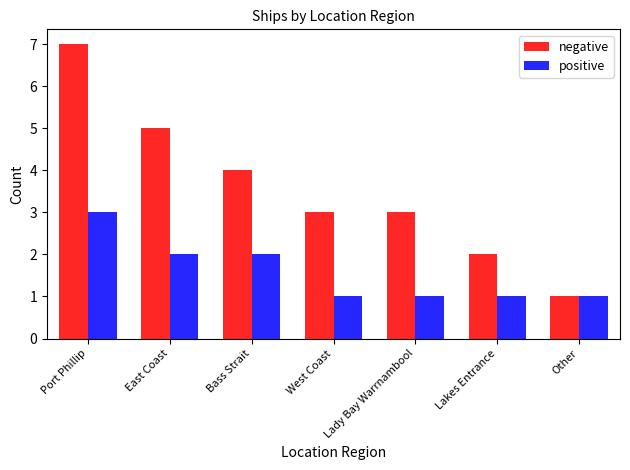

Which series changed the most between East Coast and Lakes Entrance?

negative